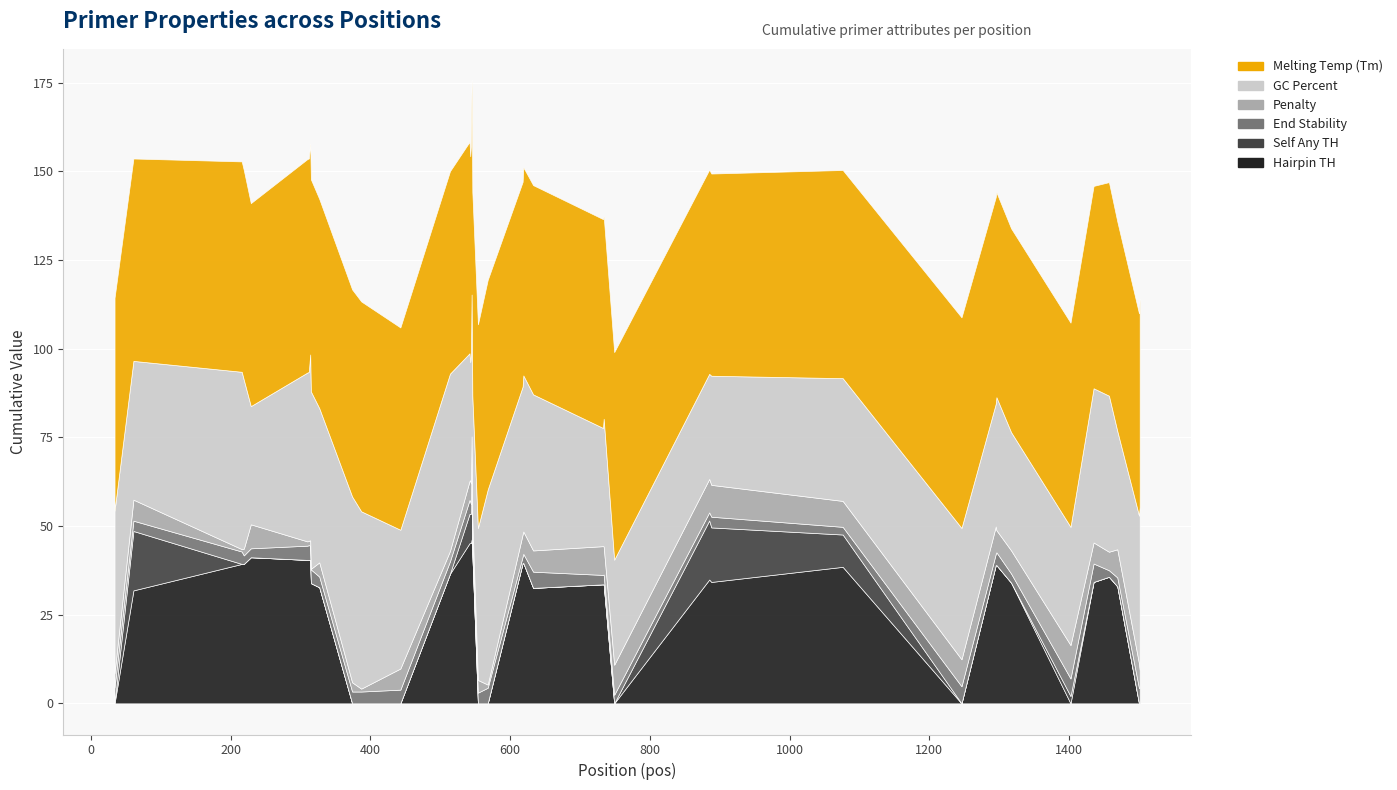

At how many categories does at least one series exceed 0?

40